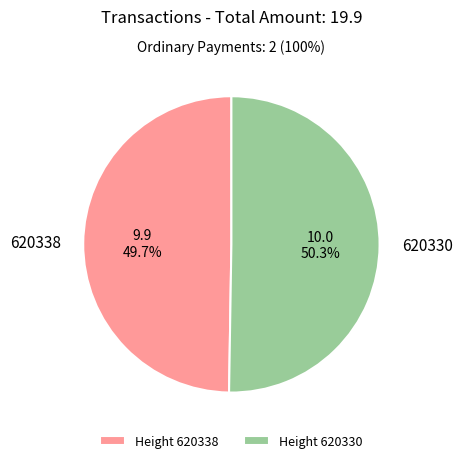

How many segments does this pie chart have?

2